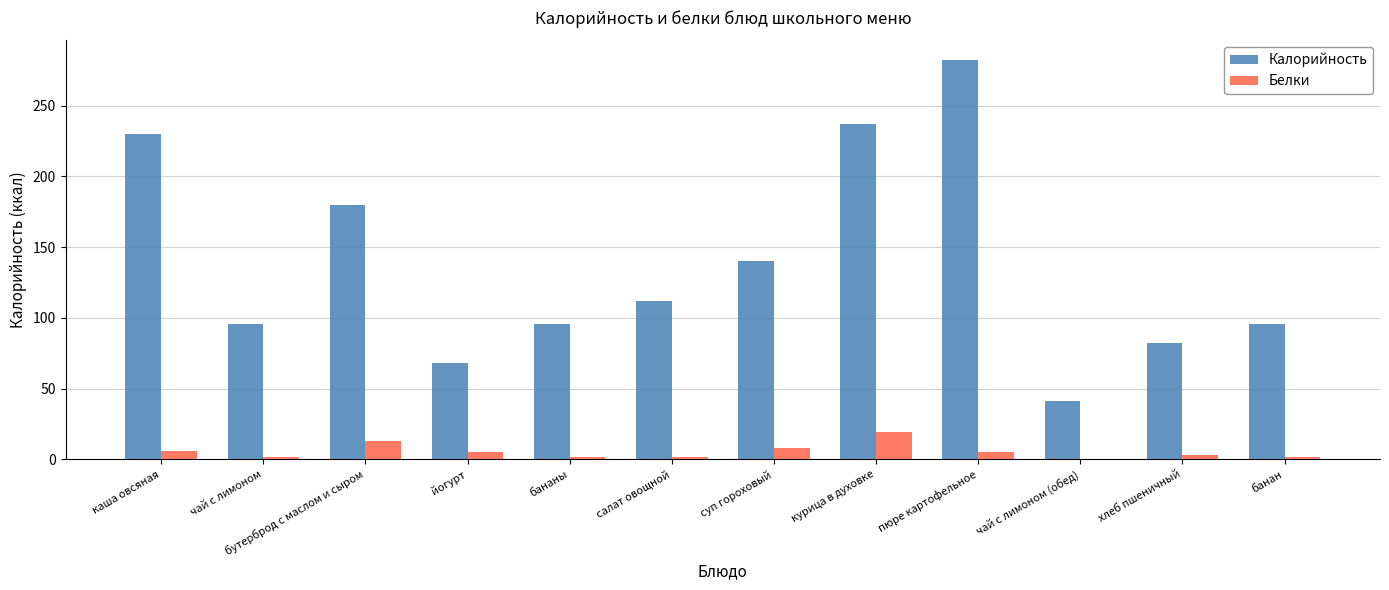

Are the bars grouped side by side (vs. stacked)?

Yes